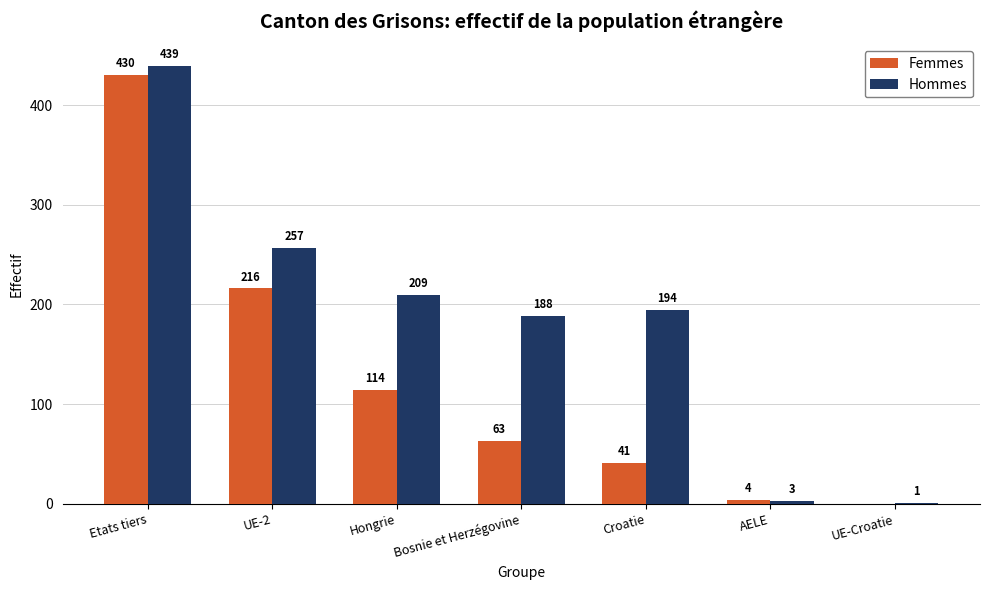

The value of Hommes at UE-2 is 415. True or false?

False